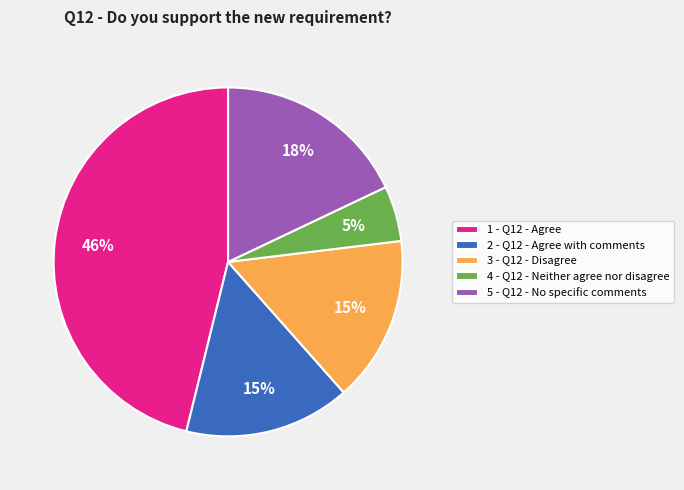

Which slice is the largest?

1 - Q12 - Agree